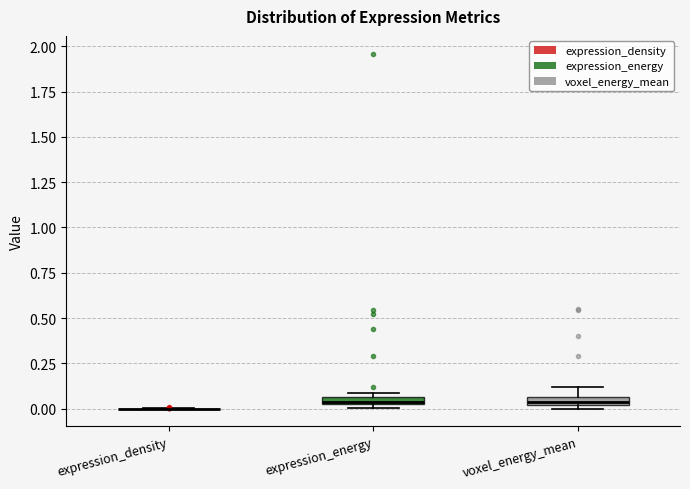

Where does the upper whisker of the box for voxel_energy_mean end on the y-axis? The values are not printed on the chart, so give them approximately, as read against the axis.

0.10